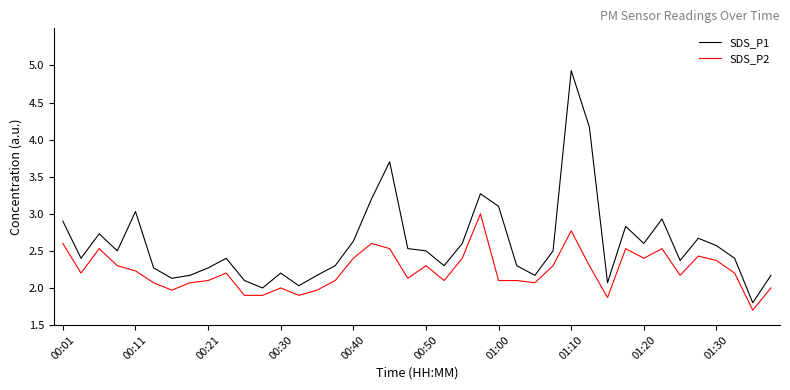

True or false: SDS_P1 and SDS_P2 cross at least once.

False